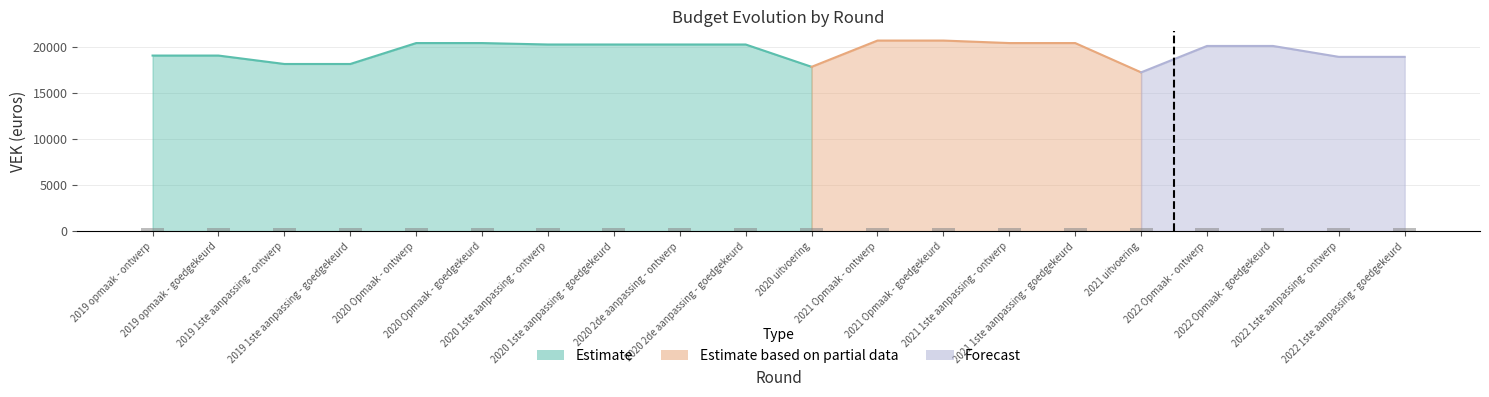

Reading left to right, what are all the values shown in this chart?

VEK: 2019 opmaak - ontwerp=19049	2019 opmaak - goedgekeurd=19049	2019 1ste aanpassing - ontwerp=18135	2019 1ste aanpassing - goedgekeurd=18135	2020 Opmaak - ontwerp=20405	2020 Opmaak - goedgekeurd=20405	2020 1ste aanpassing - ontwerp=20249	2020 1ste aanpassing - goedgekeurd=20249	2020 2de aanpassing - ontwerp=20249	2020 2de aanpassing - goedgekeurd=20249	2020 uitvoering=17827	2021 Opmaak - ontwerp=20677	2021 Opmaak - goedgekeurd=20677	2021 1ste aanpassing - ontwerp=20405	2021 1ste aanpassing - goedgekeurd=20405	2021 uitvoering=17227	2022 Opmaak - ontwerp=20091	2022 Opmaak - goedgekeurd=20091	2022 1ste aanpassing - ontwerp=18908	2022 1ste aanpassing - goedgekeurd=18908
VRK: 2019 opmaak - ontwerp=0	2019 opmaak - goedgekeurd=0	2019 1ste aanpassing - ontwerp=0	2019 1ste aanpassing - goedgekeurd=0	2020 Opmaak - ontwerp=0	2020 Opmaak - goedgekeurd=0	2020 1ste aanpassing - ontwerp=0	2020 1ste aanpassing - goedgekeurd=0	2020 2de aanpassing - ontwerp=0	2020 2de aanpassing - goedgekeurd=0	2020 uitvoering=0	2021 Opmaak - ontwerp=0	2021 Opmaak - goedgekeurd=0	2021 1ste aanpassing - ontwerp=0	2021 1ste aanpassing - goedgekeurd=0	2021 uitvoering=0	2022 Opmaak - ontwerp=0	2022 Opmaak - goedgekeurd=0	2022 1ste aanpassing - ontwerp=0	2022 1ste aanpassing - goedgekeurd=0